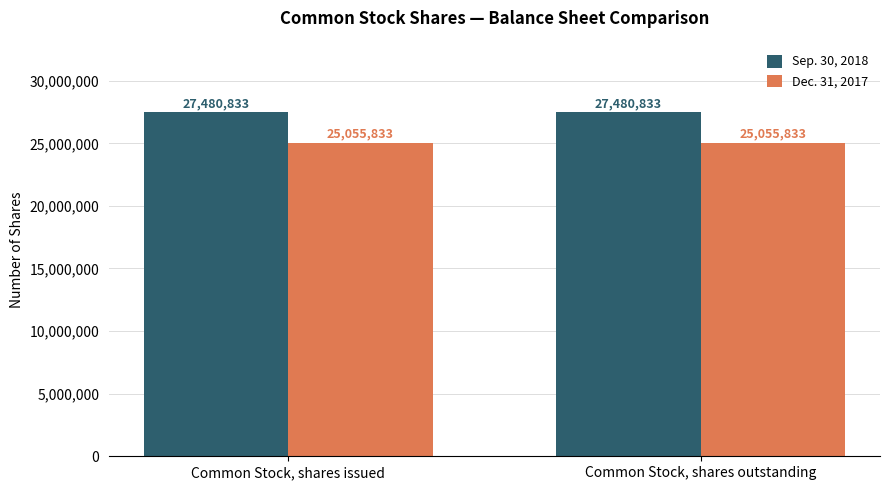

Does the chart contain any negative values?

No